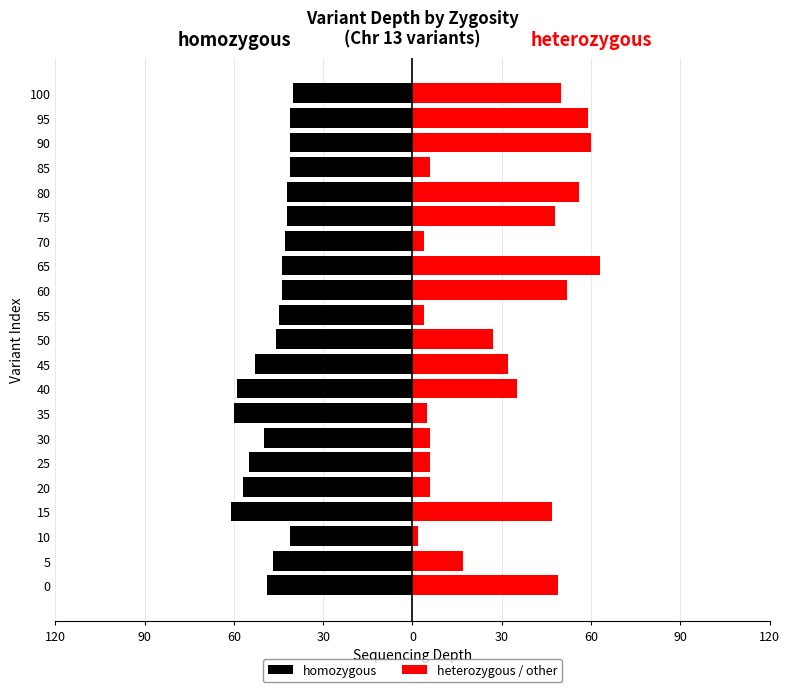

Which series has the largest range (max minus min)?

heterozygous / other